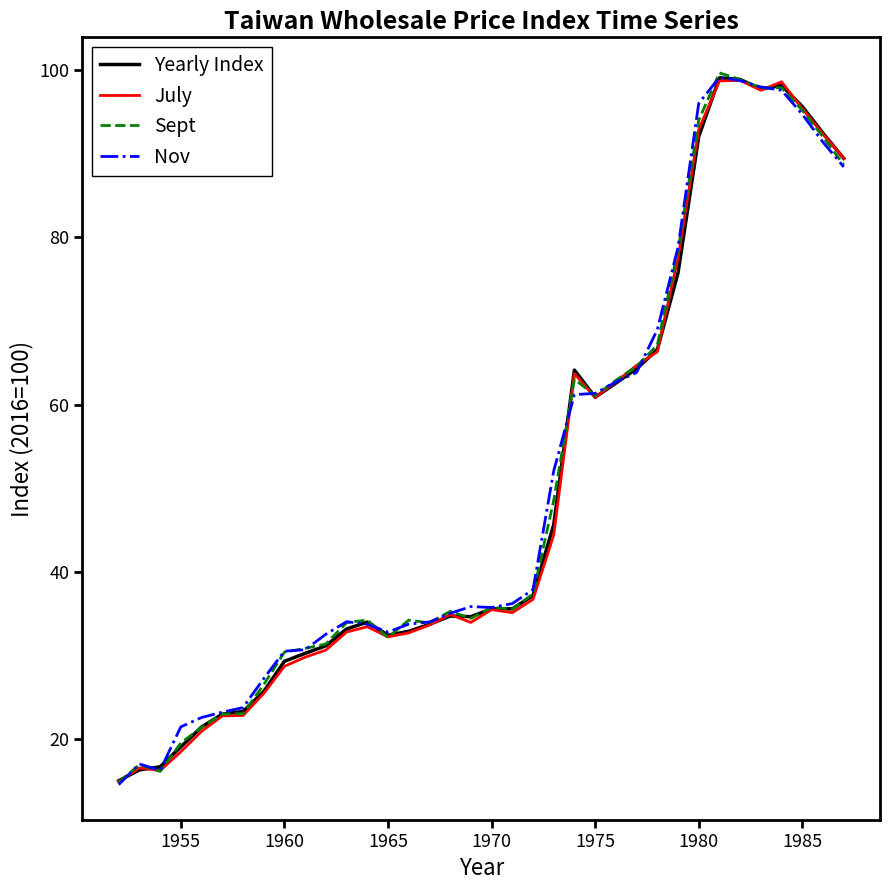

What is the smallest value displayed?

14.5